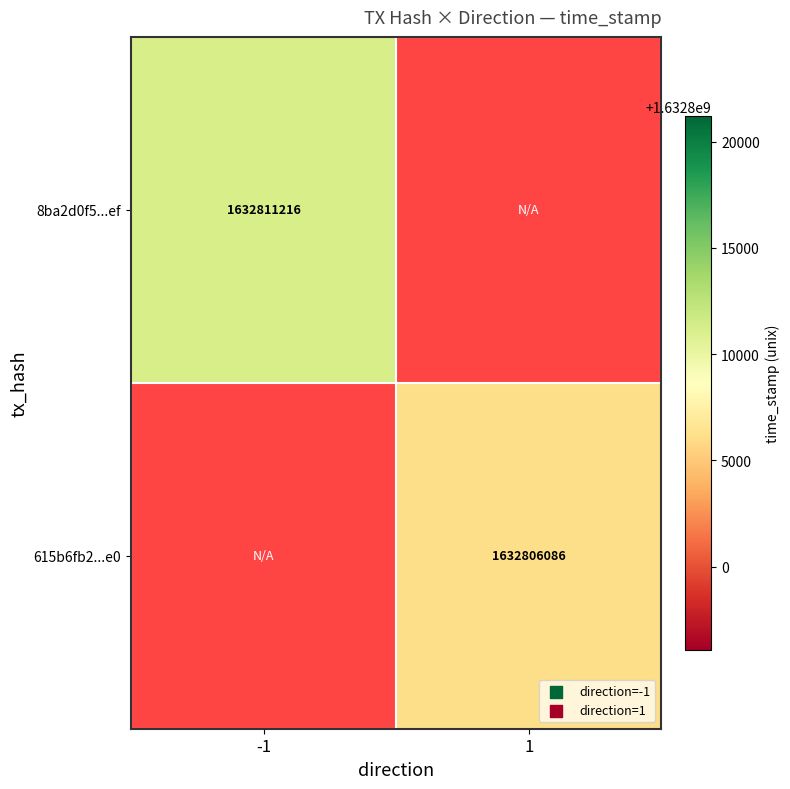

Rank the series by their average value, from lowest to highest.

8ba2d0f5...ef, 615b6fb2...e0